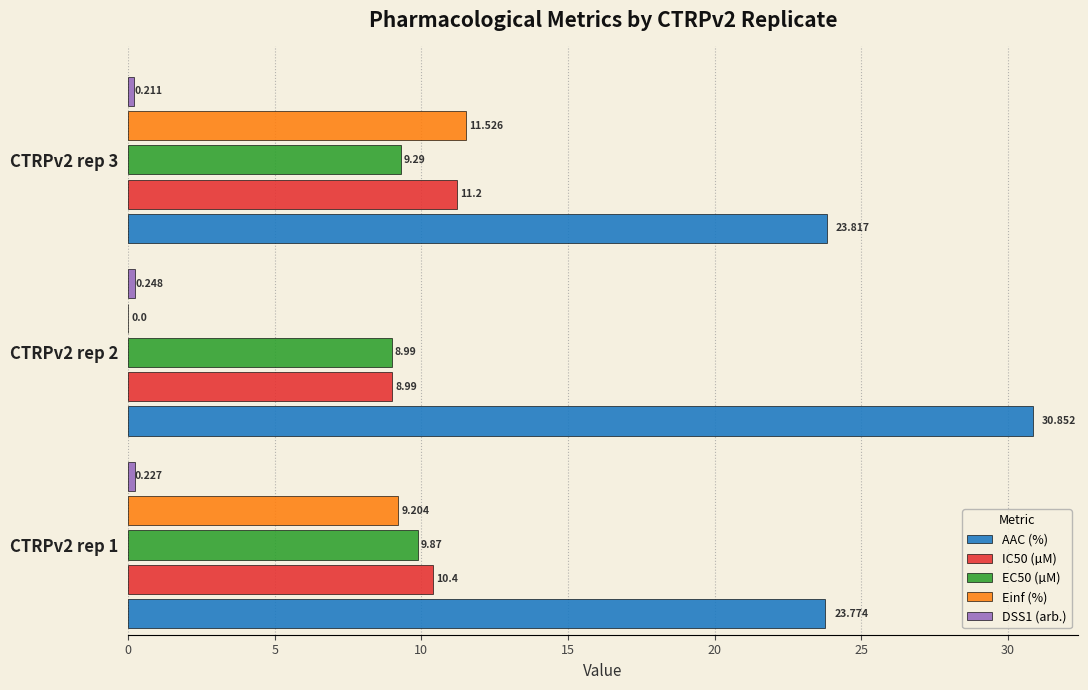

Is the value of IC50 (µM) at CTRPv2 rep 3 greater than the value of AAC (%) at CTRPv2 rep 2?

No